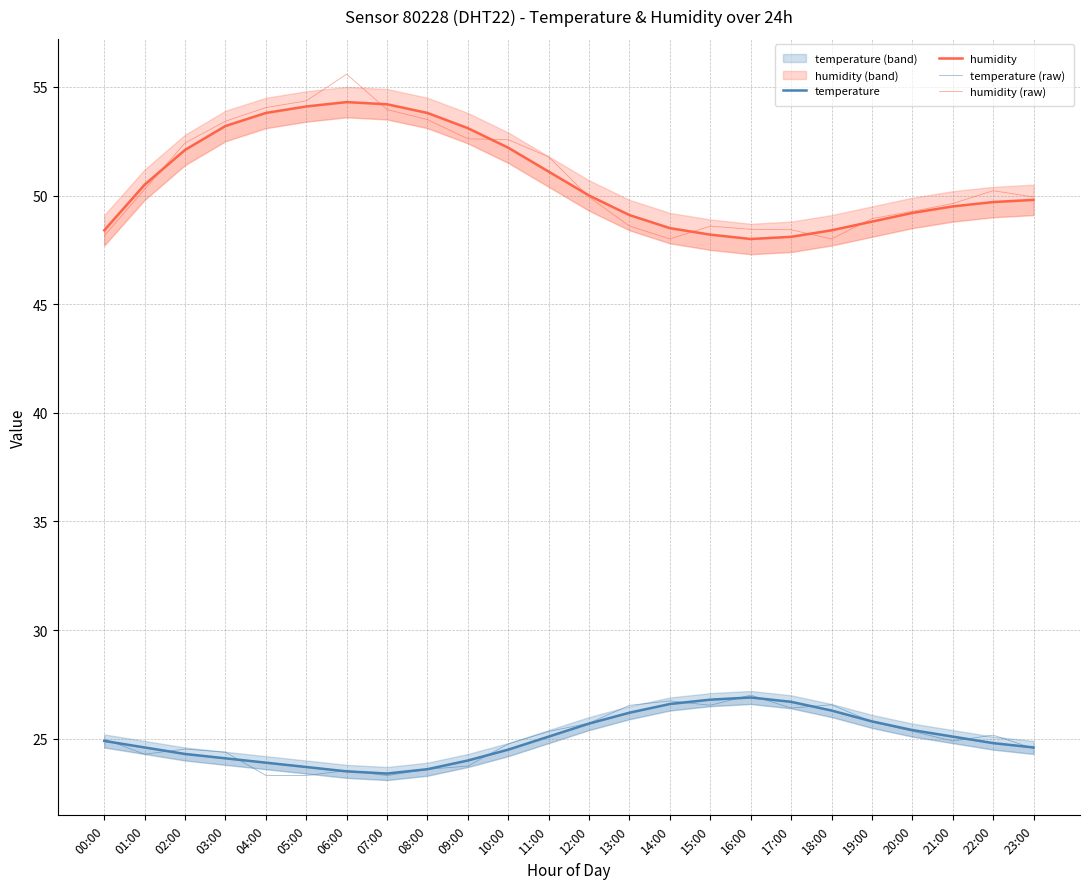

At which label is temperature (raw) closest to 25?

00:00